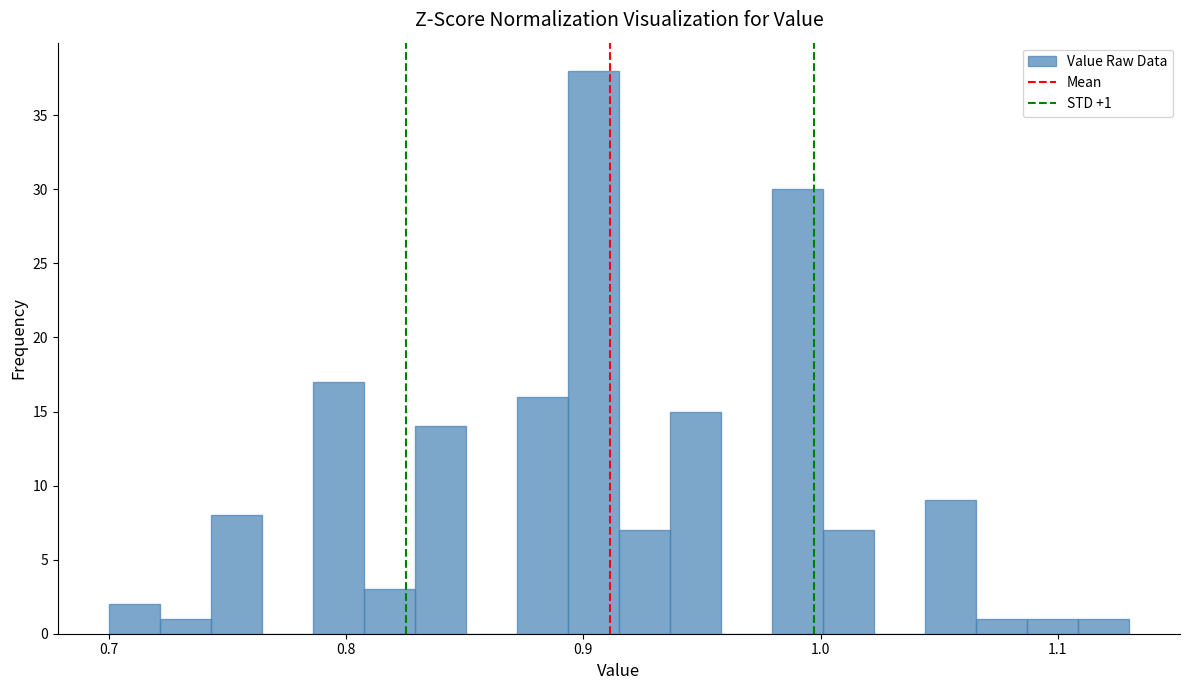

Around what value on the x-axis is the tallest bar? Give the approximate position of its centre, as read against the axis.

0.90